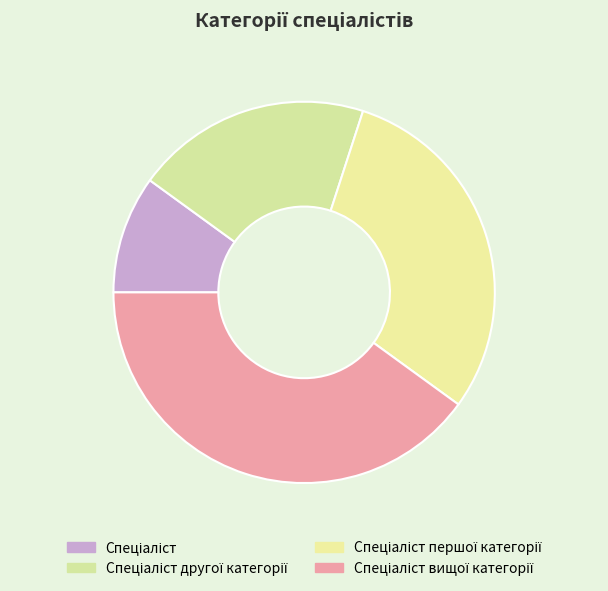

What is the largest slice in the pie chart?

Спеціаліст вищої категорії